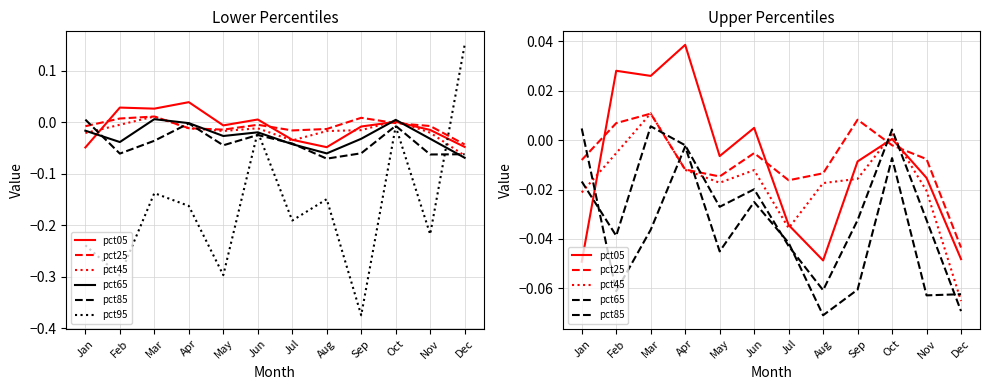

Rank the categories by pct65 value from highest to lowest.

Mar, Oct, Apr, Jan, Jun, May, Nov, Sep, Feb, Jul, Aug, Dec